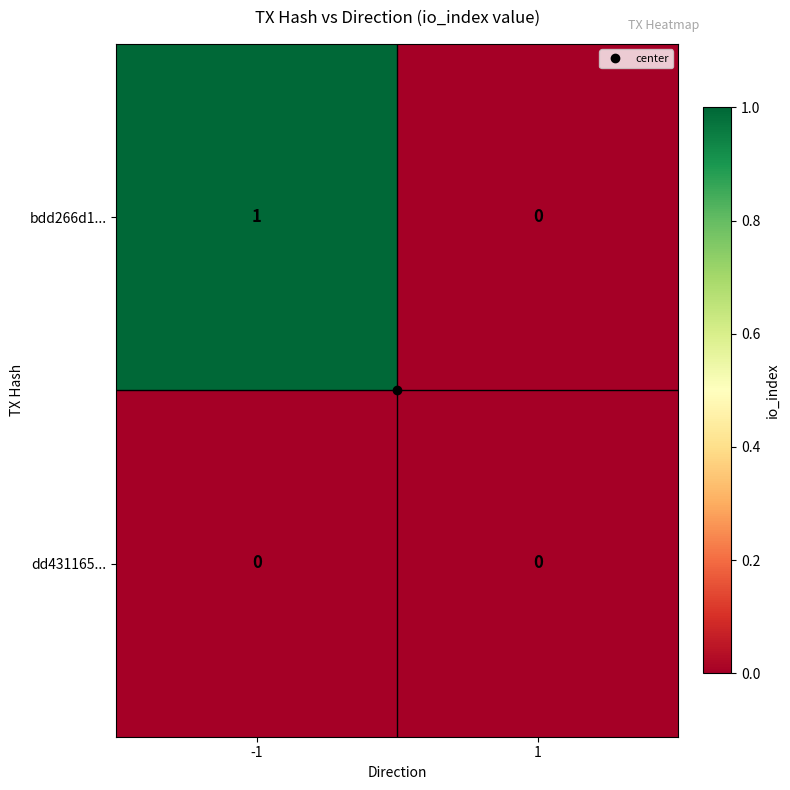

Which series has the widest spread of values?

bdd266d1...